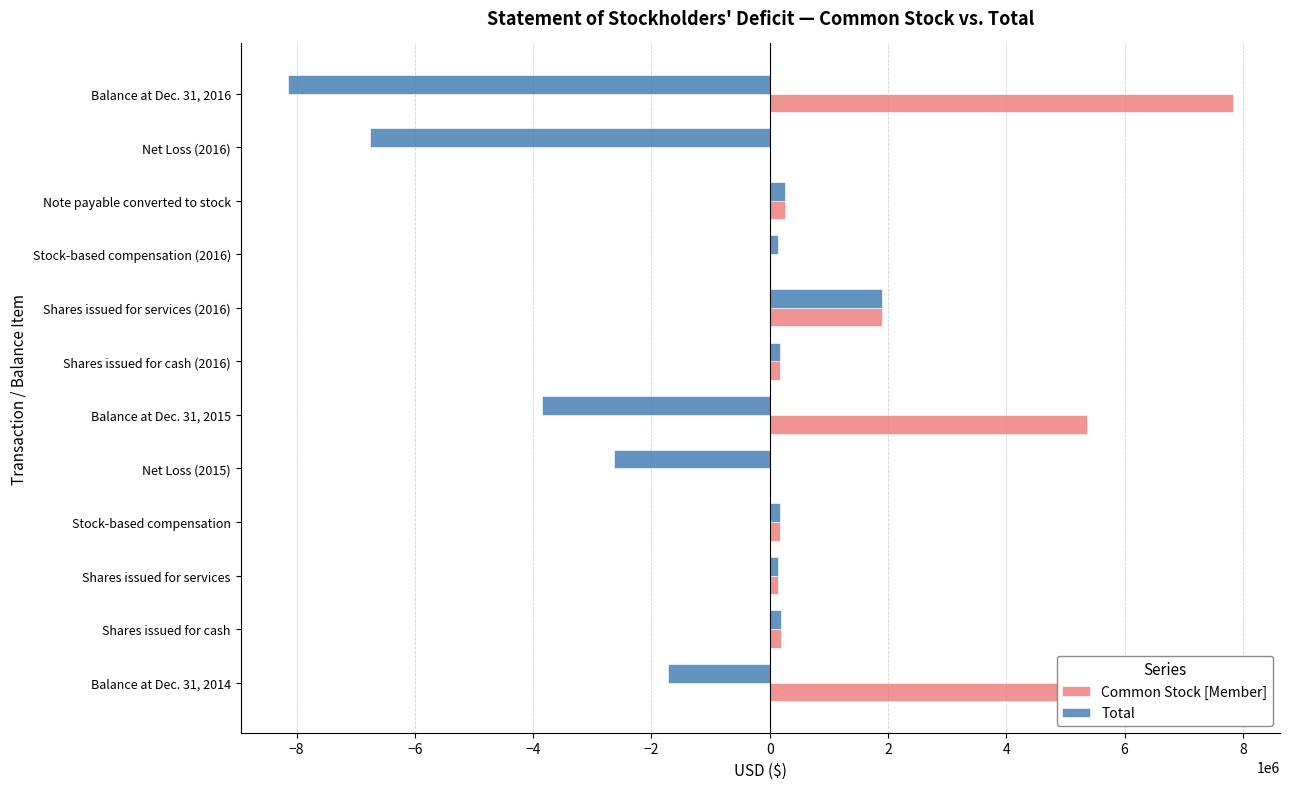

What is the maximum value for Common Stock [Member]?

7829273